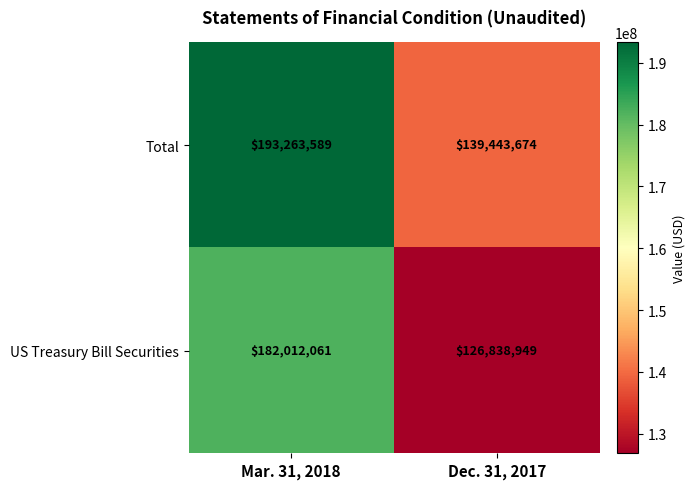

What is the total value across all series at Dec. 31, 2017?

266282623